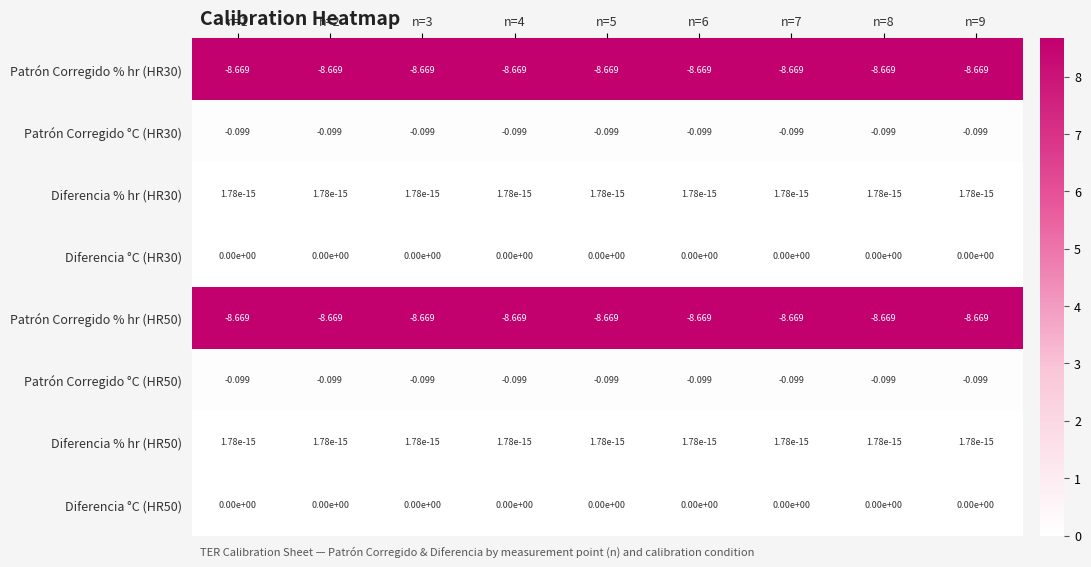

How many distinct data groups are displayed?

8